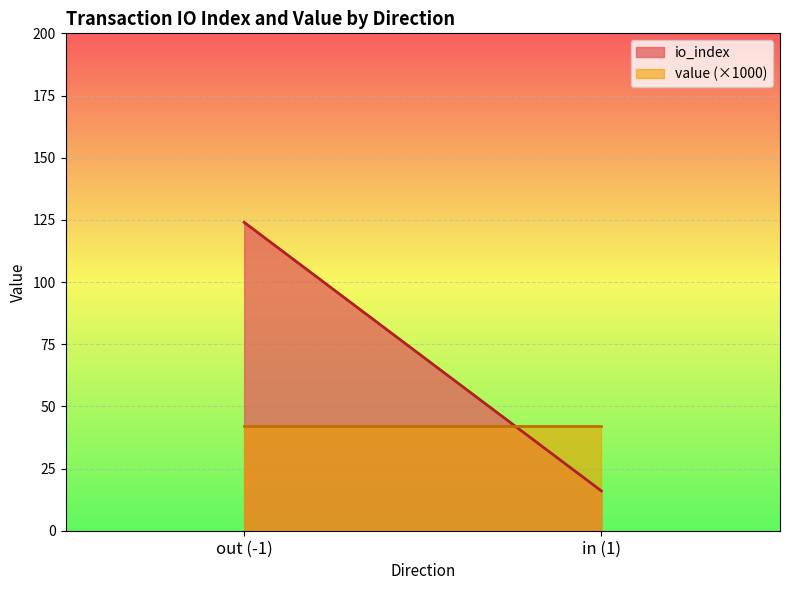

Where is io_index nearest to the value 79?

-1